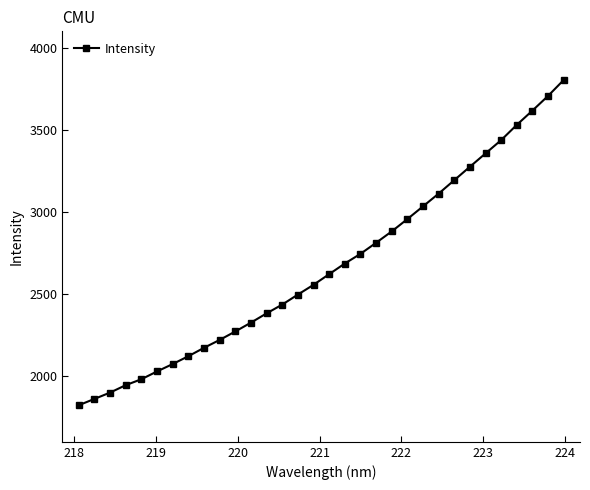

How many values exceed 2621?

16